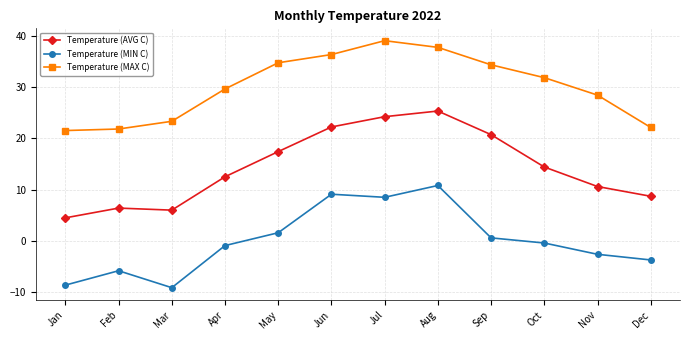

What is the value of the Temperature (MIN C) point at the 2nd from the left?

-5.8